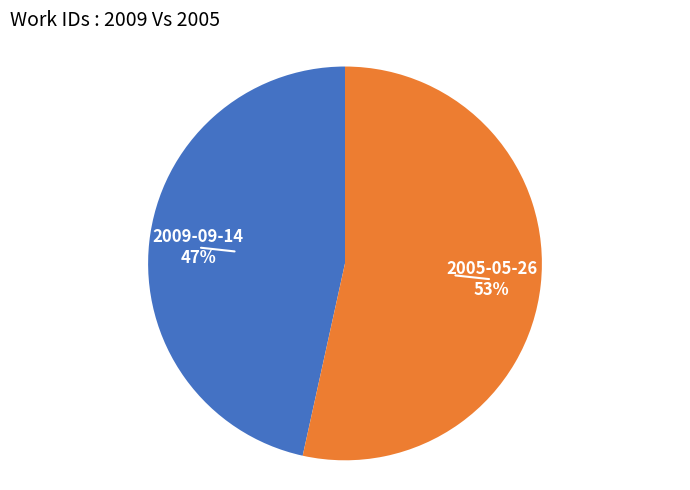

To the nearest percent, what is the average slice percentage?

50%